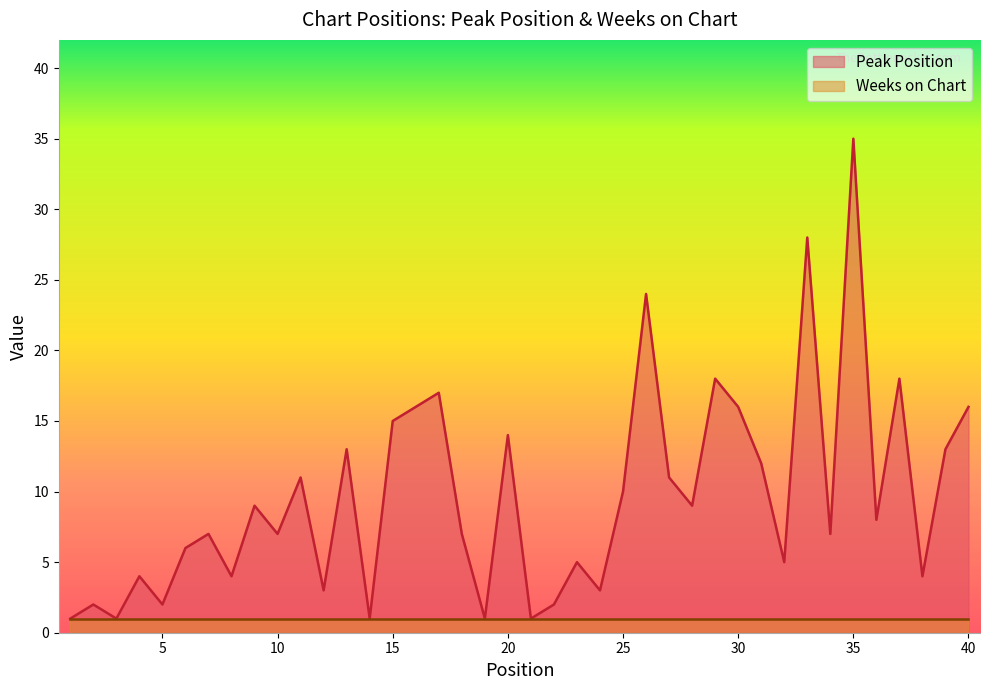

How many values are below 8?

20